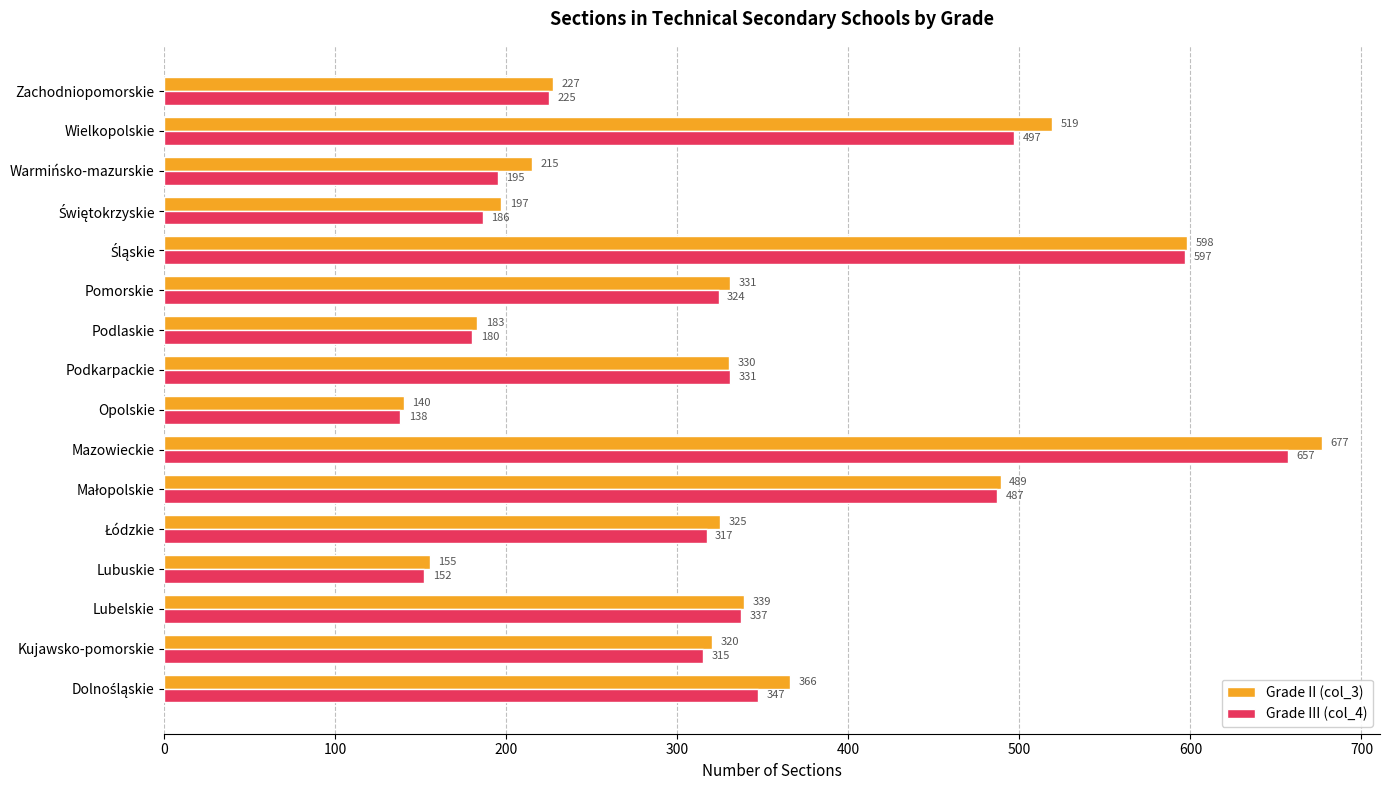

What is the greatest value displayed?

677